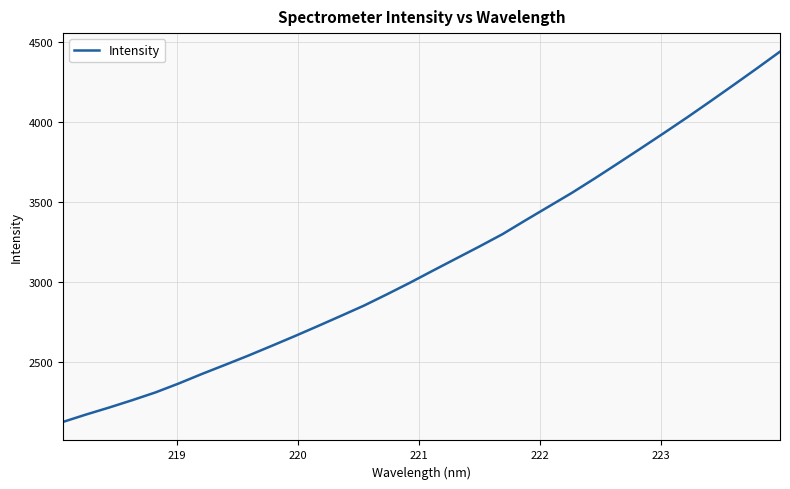

What is the maximum value shown in the chart?

4439.4